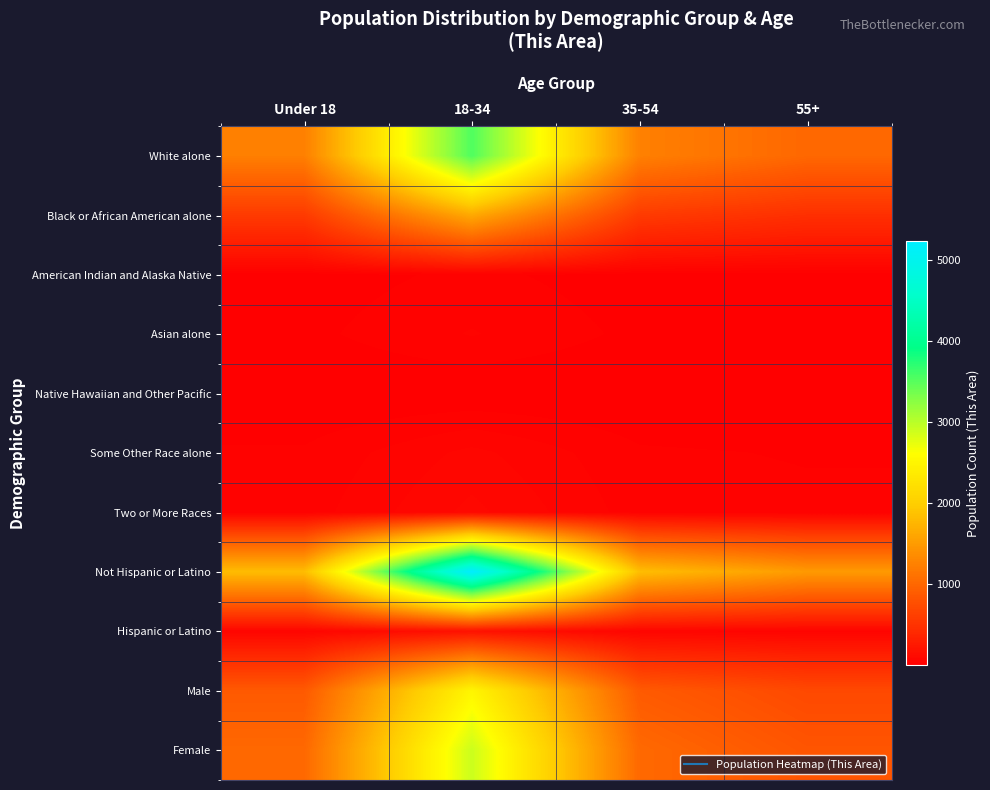

How many categories are shown in the chart?

4